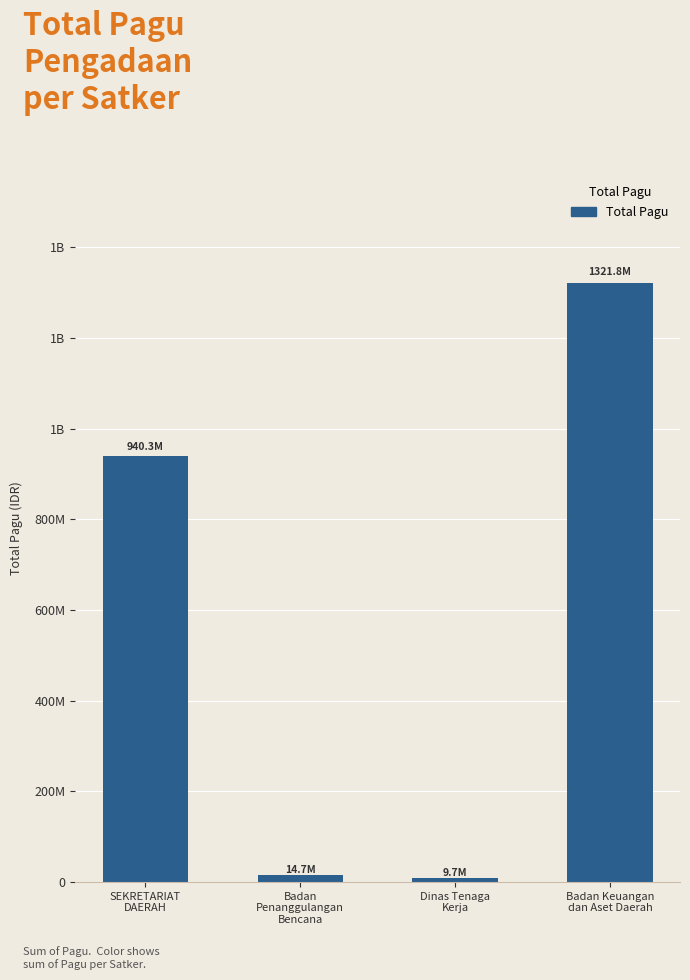

What is the ratio of the value at SEKRETARIAT
DAERAH to the value at Badan
Penanggulangan
Bencana?

64.0